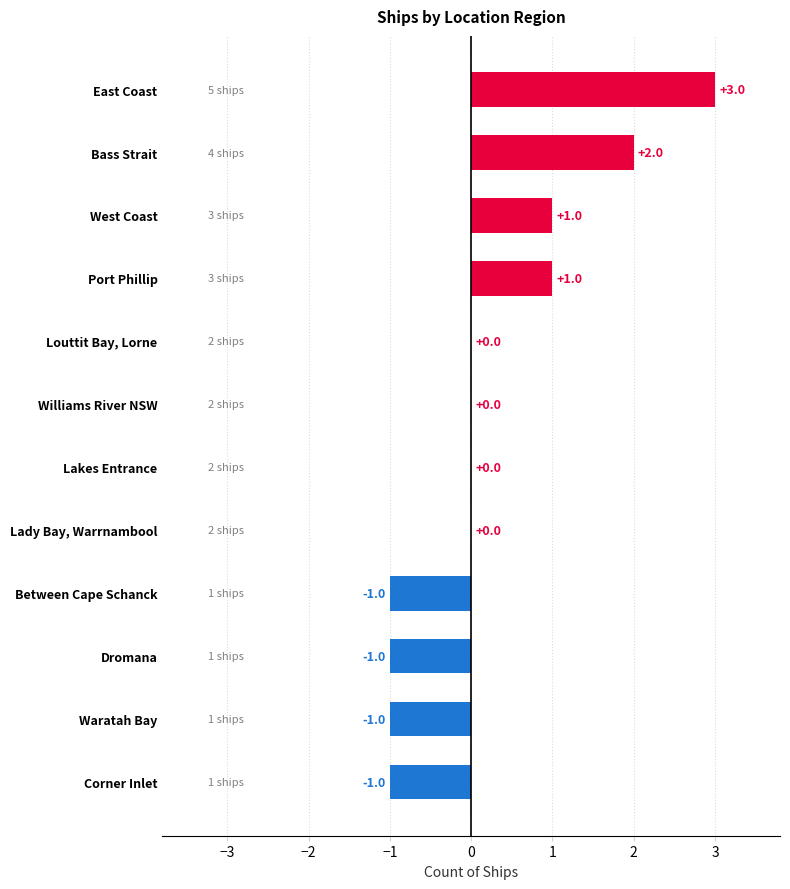

Reading top to bottom, extract all data points from this chart.

East Coast=3	Bass Strait=2	West Coast=1	Port Phillip=1	Louttit Bay, Lorne=0	Williams River NSW=0	Lakes Entrance=0	Lady Bay, Warrnambool=0	Between Cape Schanck=-1	Dromana=-1	Waratah Bay=-1	Corner Inlet=-1